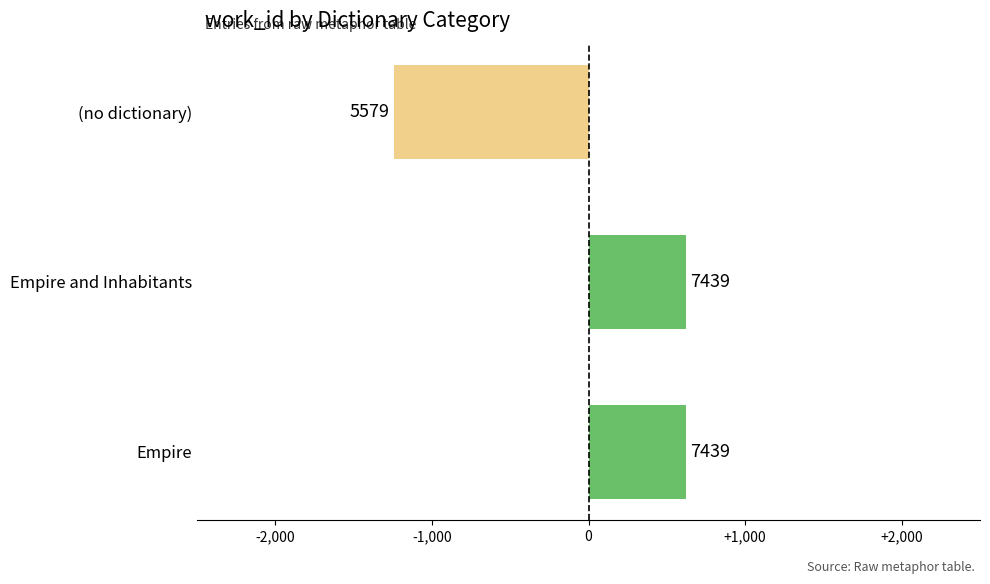

What is the difference between the maximum and minimum values?

1860